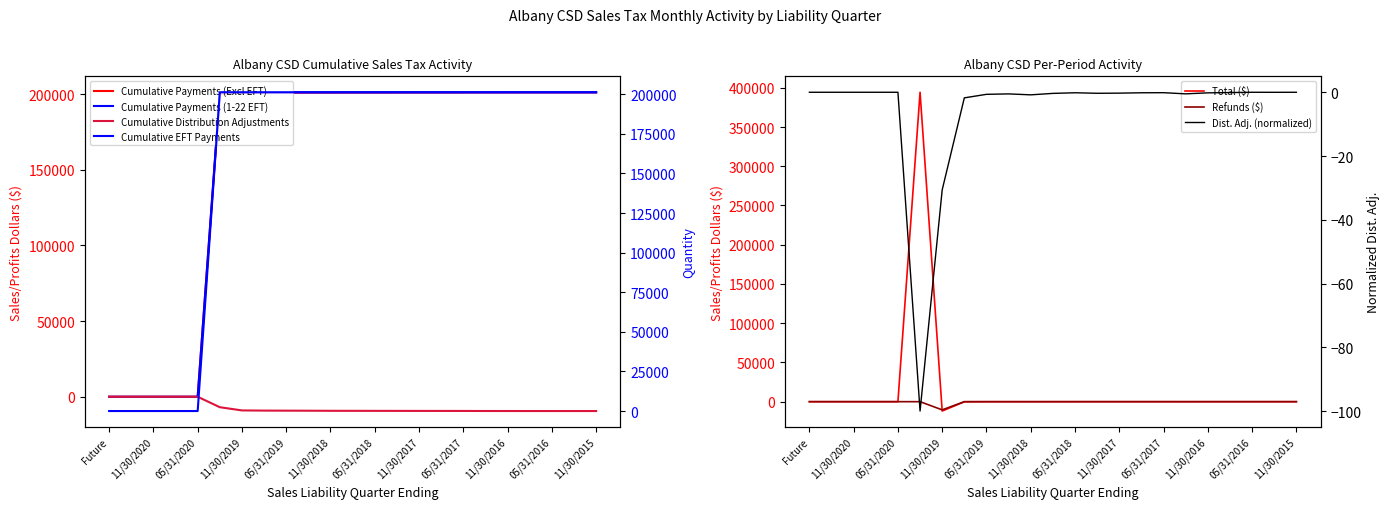

In Payments (Excl EFT), how many points are higher than both neighbors (excluding endpoints)?

6